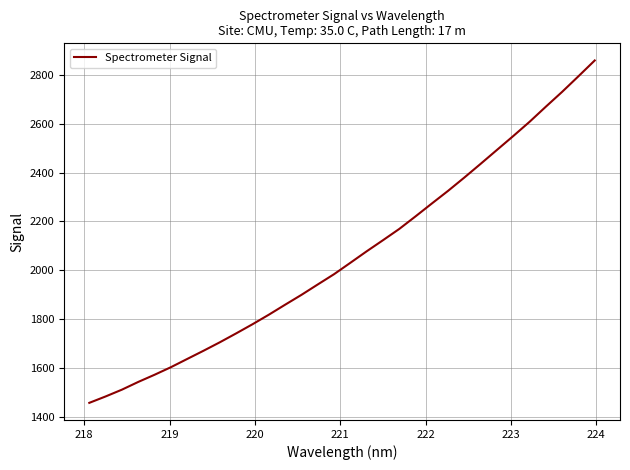

What is the smallest value displayed?

1456.9